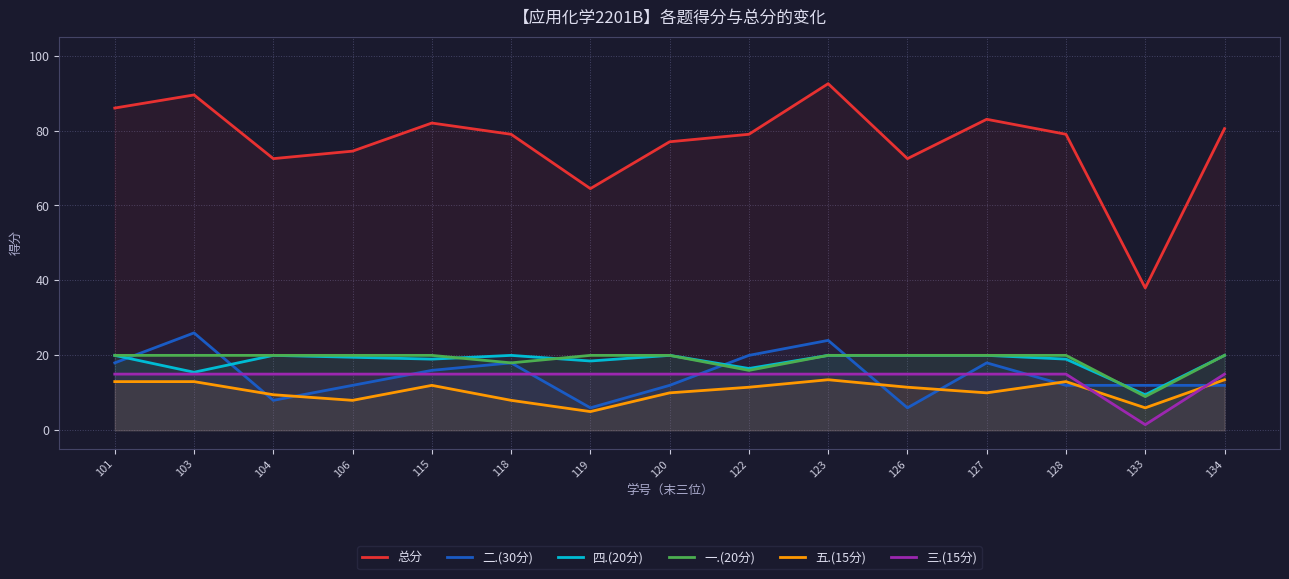

What is the minimum value for 总分?

38.0